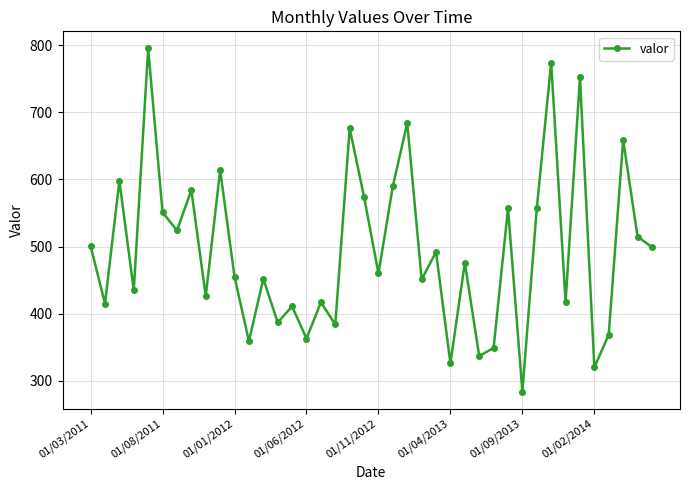

What is the value of the 33rd point from the left?

774